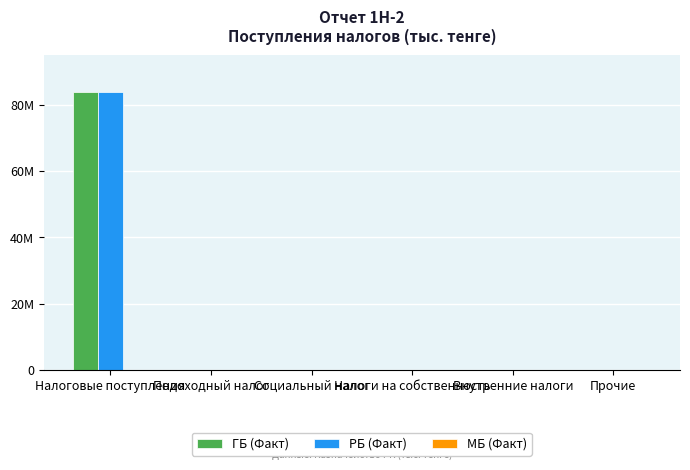

What is the label of the 1st bar from the right?

Прочие